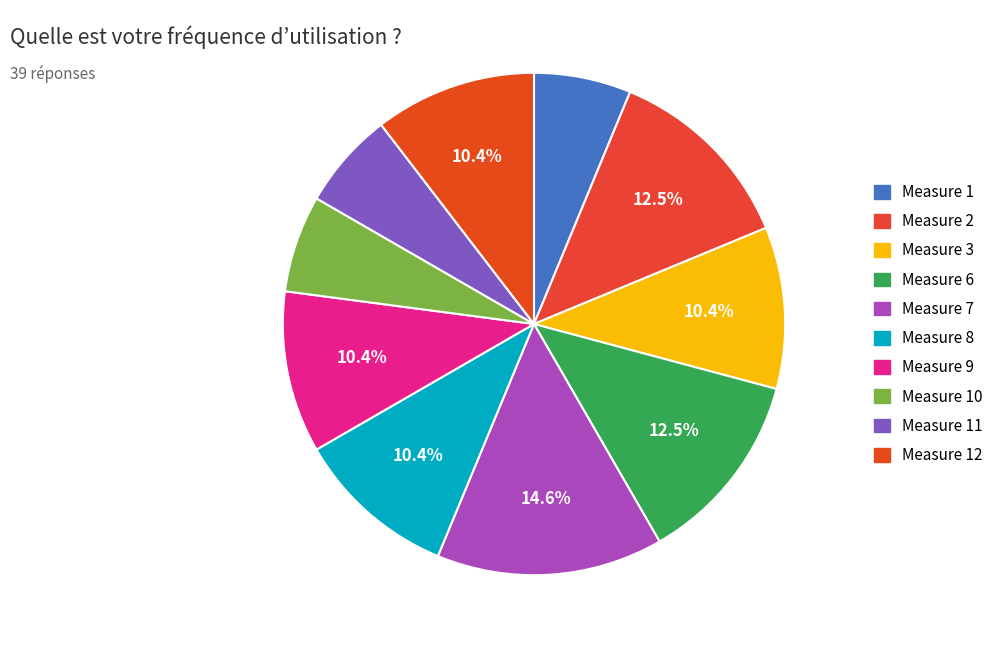

How many segments does this pie chart have?

10